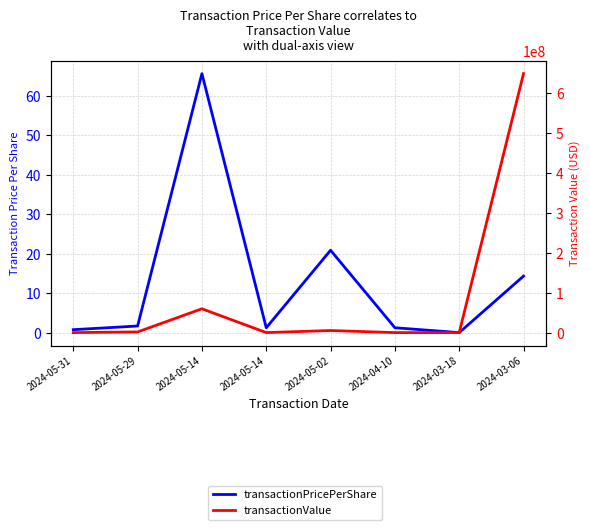

True or false: transactionPricePerShare and transactionValue intersect in this chart.

False